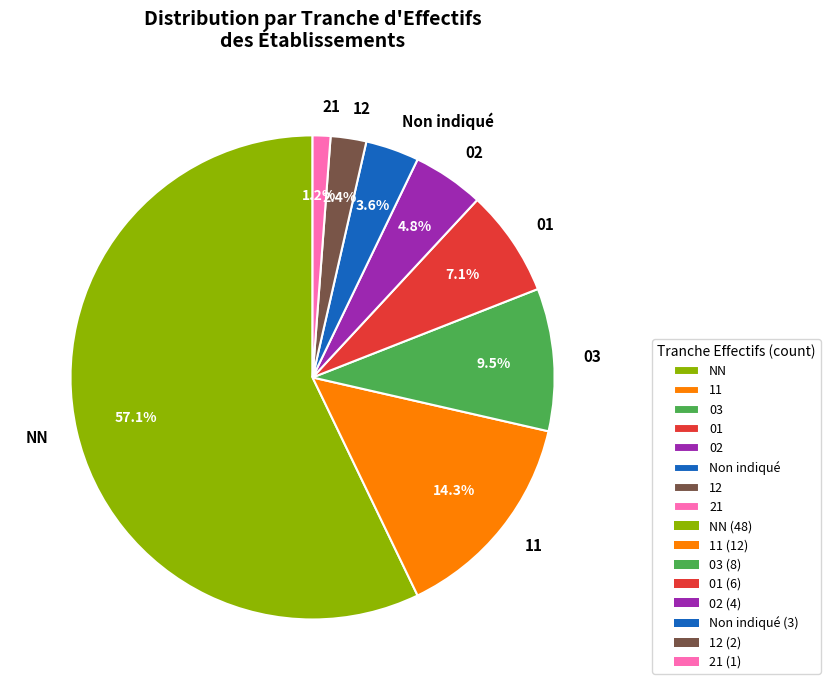

What percentage do 11 and 21 together represent?

15.5%